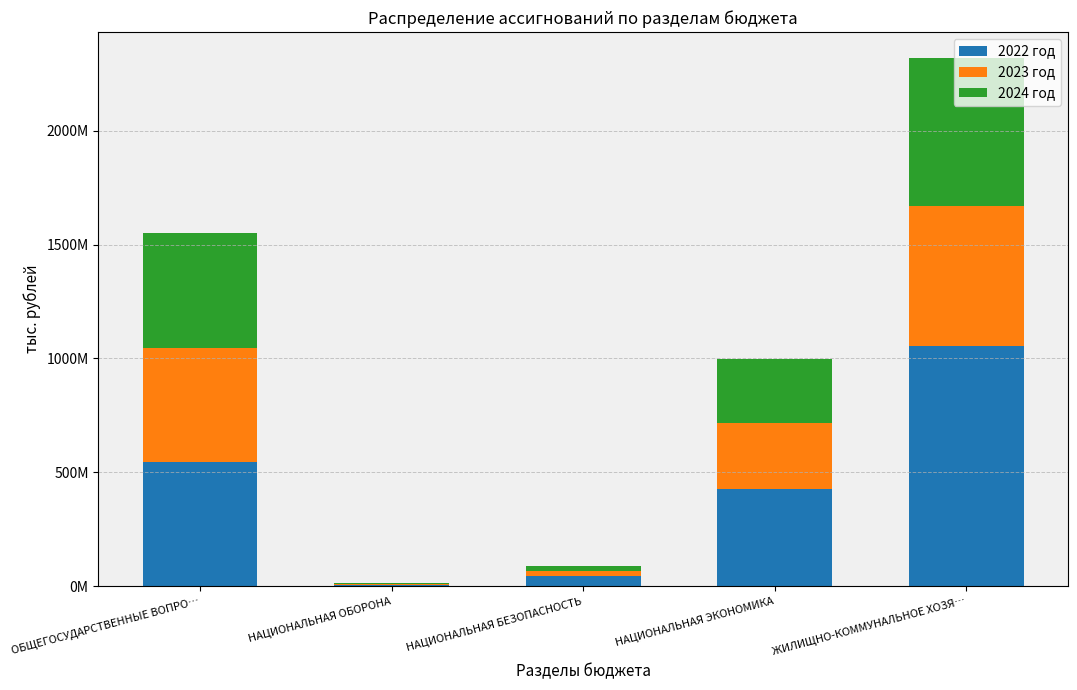

What is the sum of the 2023 год values at ОБЩЕГОСУДАРСТВЕННЫЕ ВОПРО… and НАЦИОНАЛЬНАЯ БЕЗОПАСНОСТЬ?

524379721.7